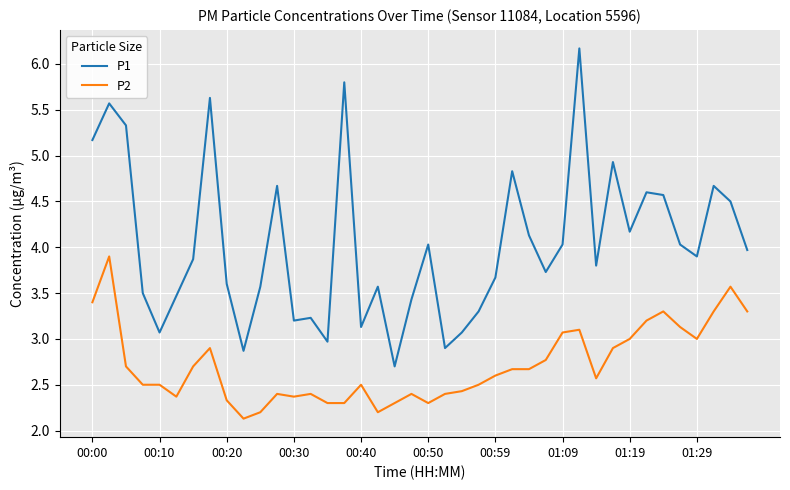

What is the highest value of the P2 series?

3.9